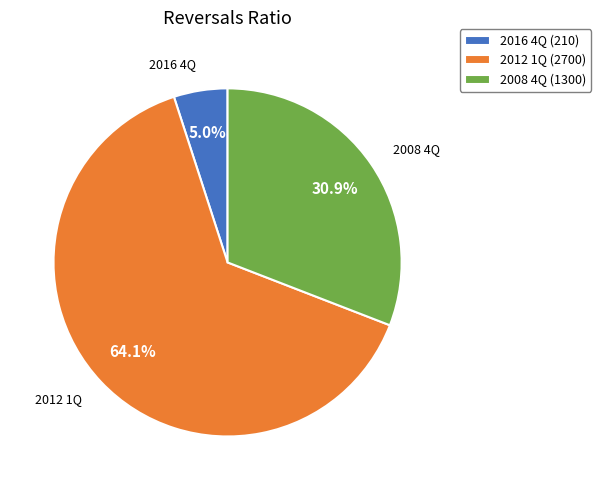

Rank the categories by value from highest to lowest.

2012 1Q (2700), 2008 4Q (1300), 2016 4Q (210)